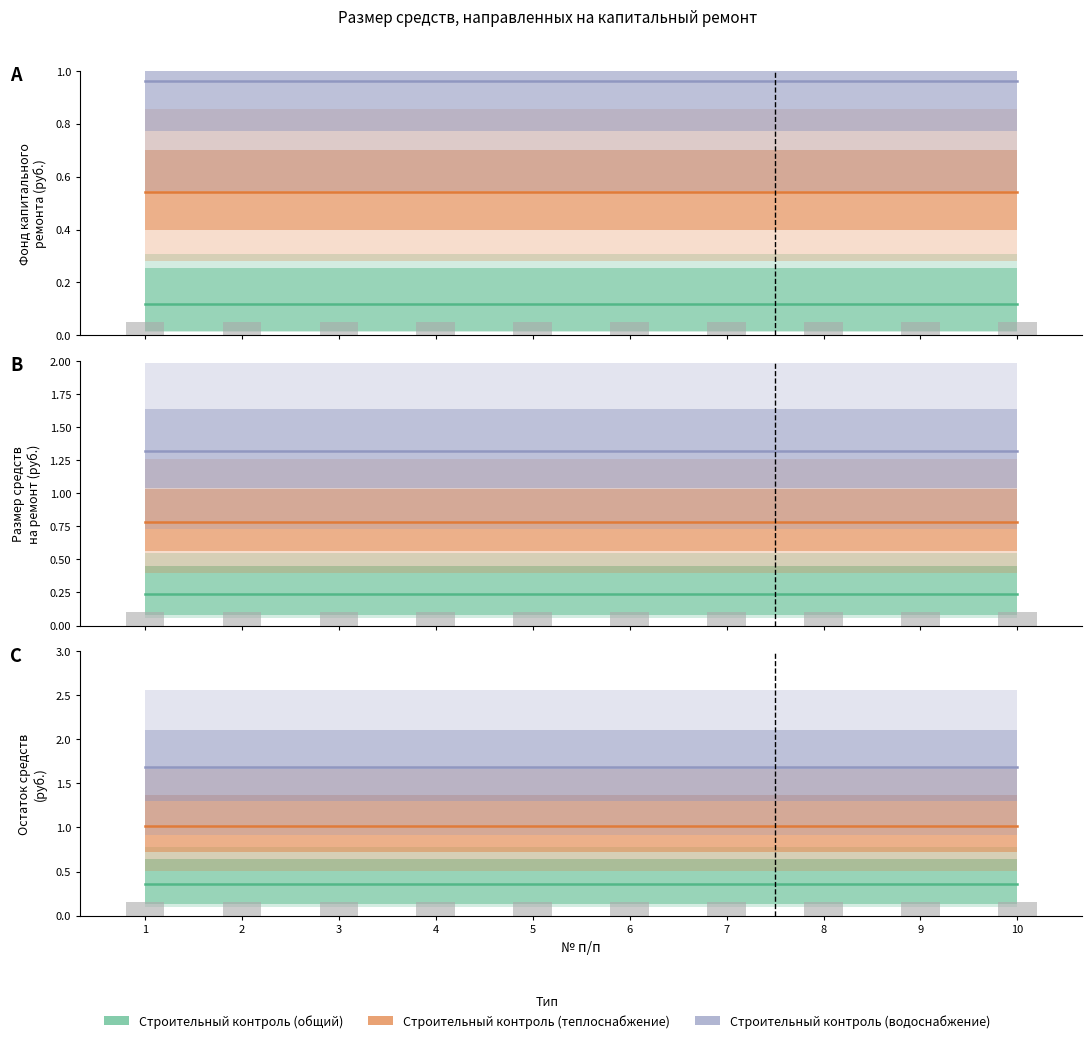

What is the value of the Строительный контроль (общий) bar at the 9th from the left?

0.4